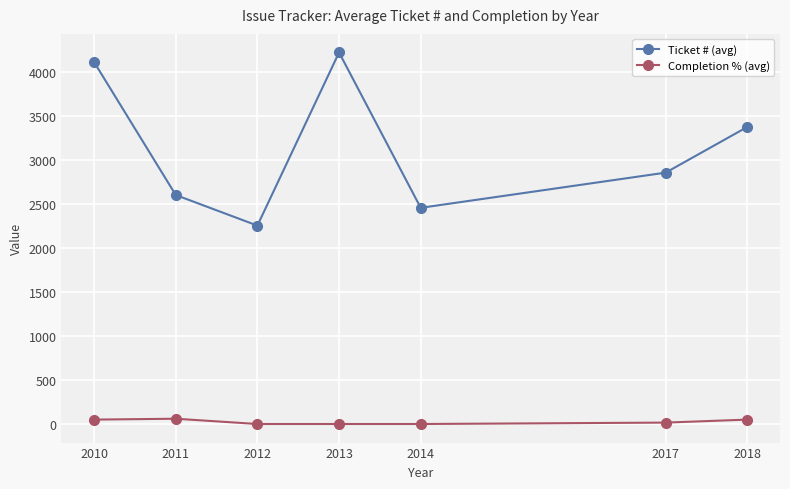

How many values in the Ticket # (avg) series are below 2855?

3